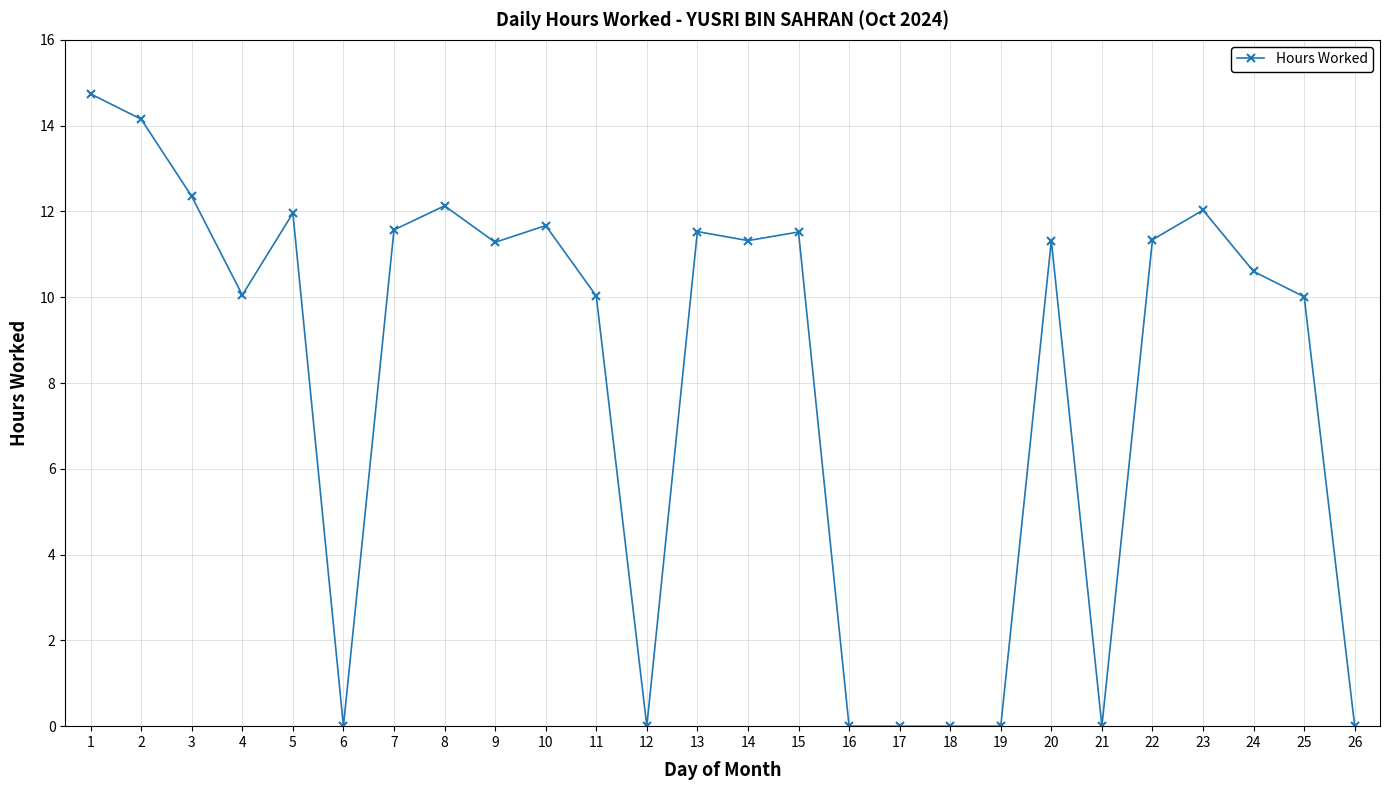

True or false: the data shows 11.3 at 20.

True